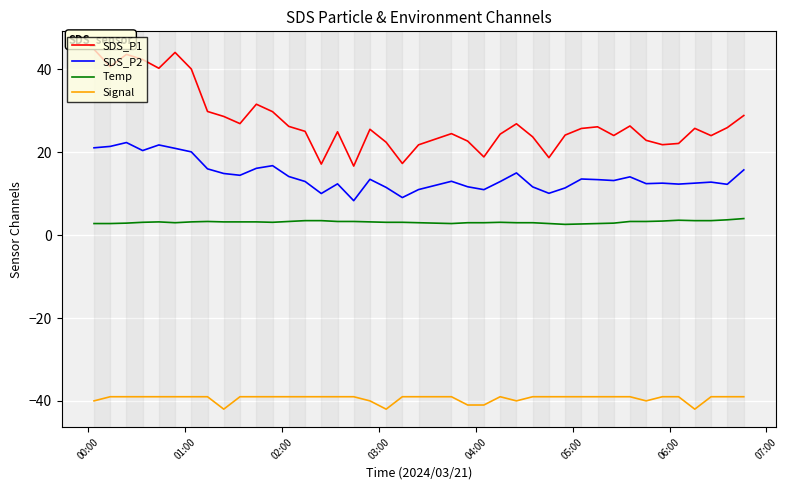

What is the lowest value of the Temp series?

2.6